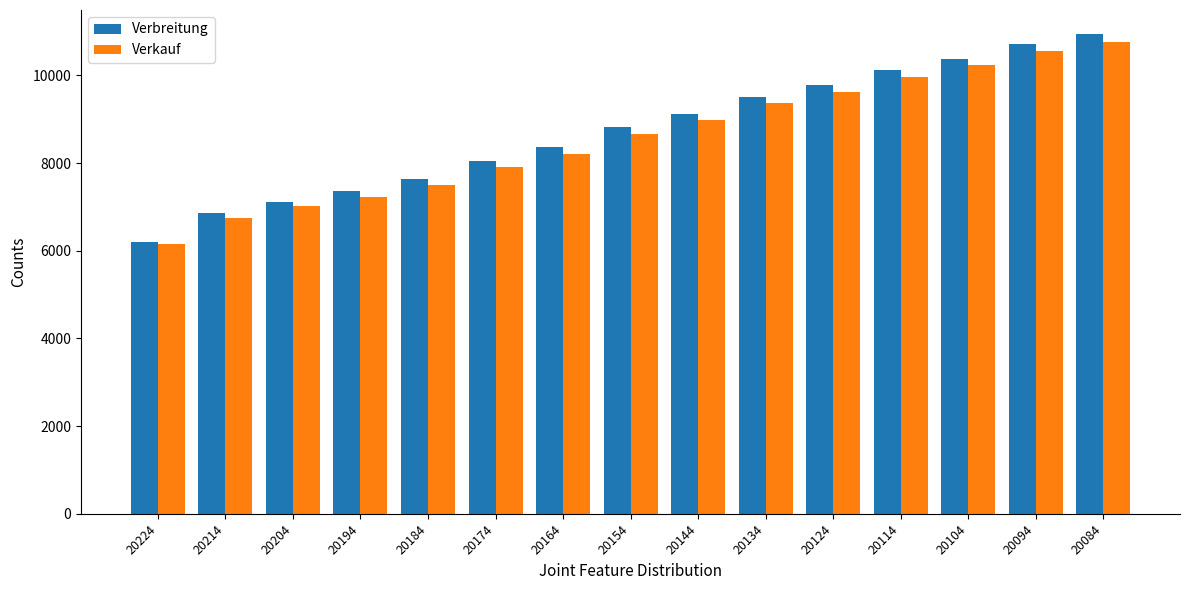

How many bars are there in total?

30